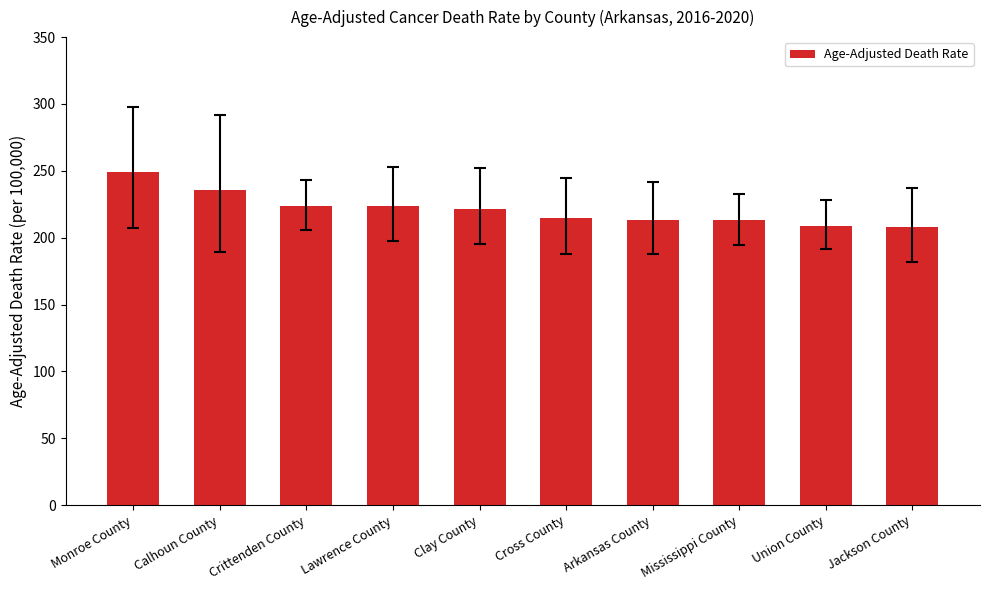

Is it true that the value at Arkansas County is 213.3?

True